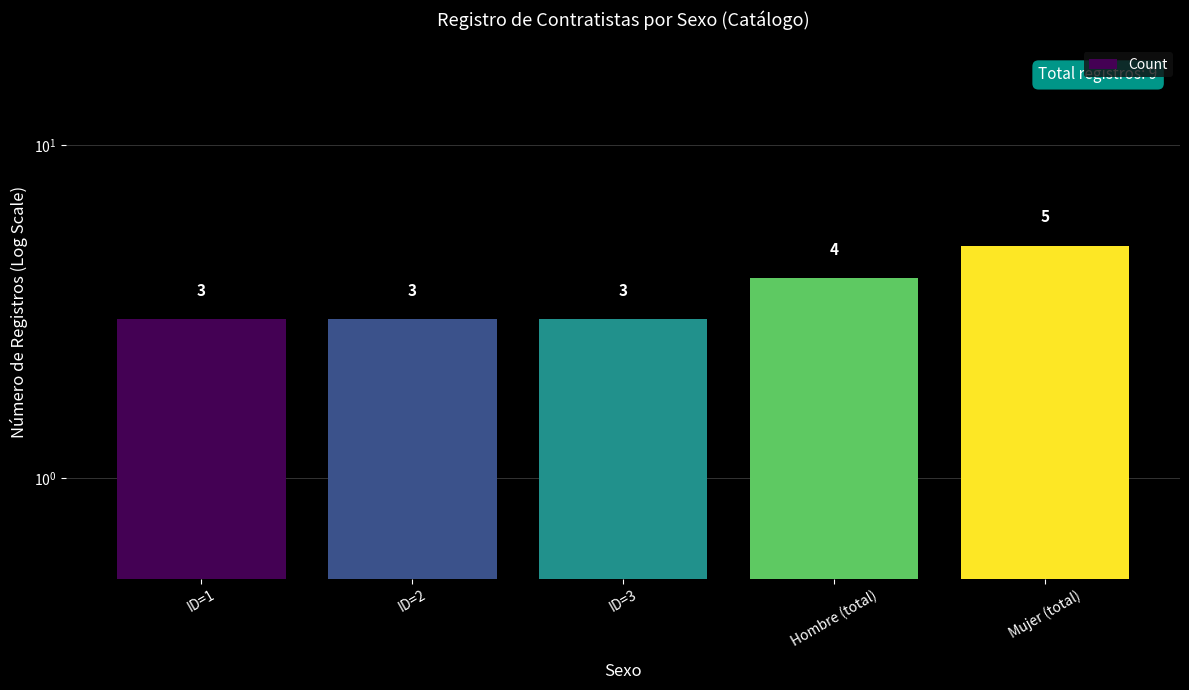

Rank the categories by value from highest to lowest.

Mujer (total), Hombre (total), ID=1, ID=2, ID=3